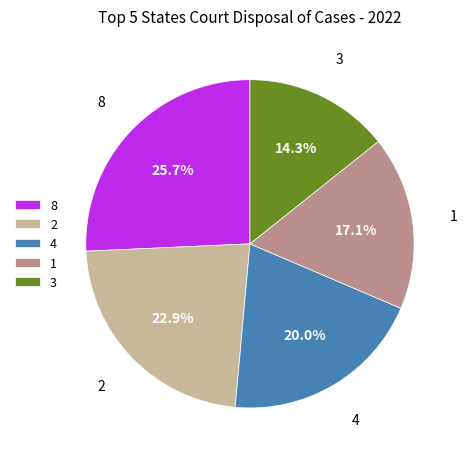

Which category has the biggest portion of the pie?

8